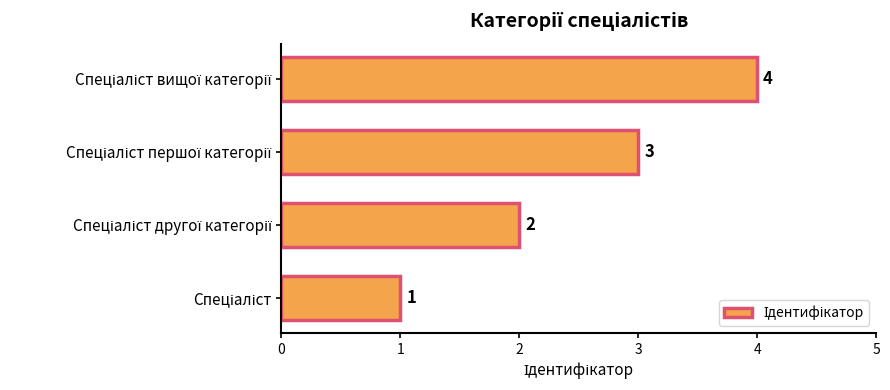

How many values are between 2 and 4?

3